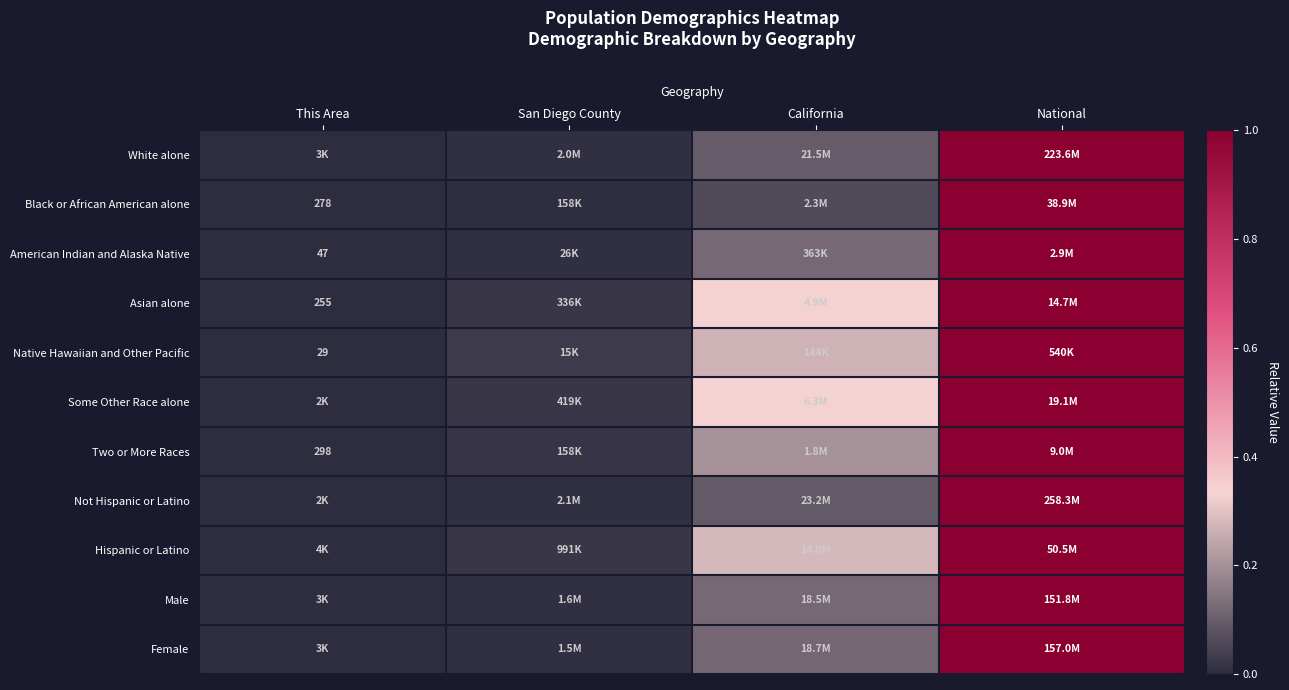

The value of Not Hispanic or Latino at This Area is 0.0. True or false?

True